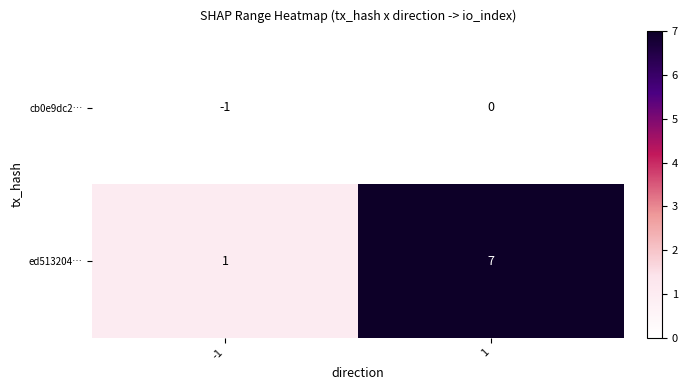

Between -1 and 1, which series saw the biggest shift?

ed513204…